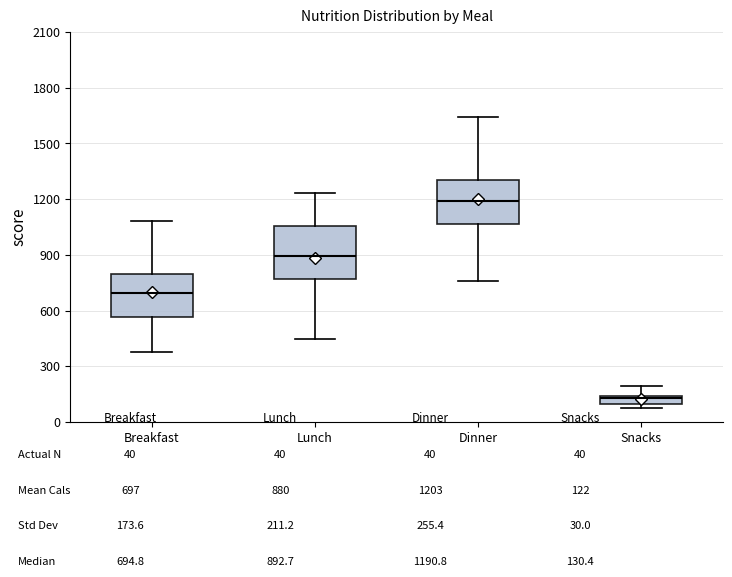

Where is the lower edge of the box for Dinner on the y-axis? The values are not printed on the chart, so give them approximately, as read against the axis.

1050